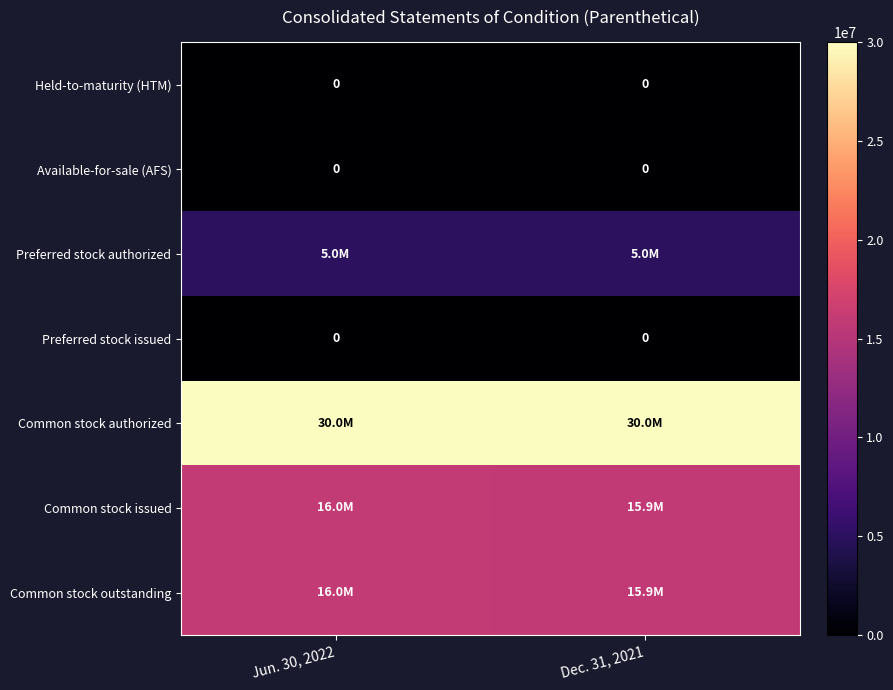

Which label corresponds to the smallest value in the chart?

Jun. 30, 2022